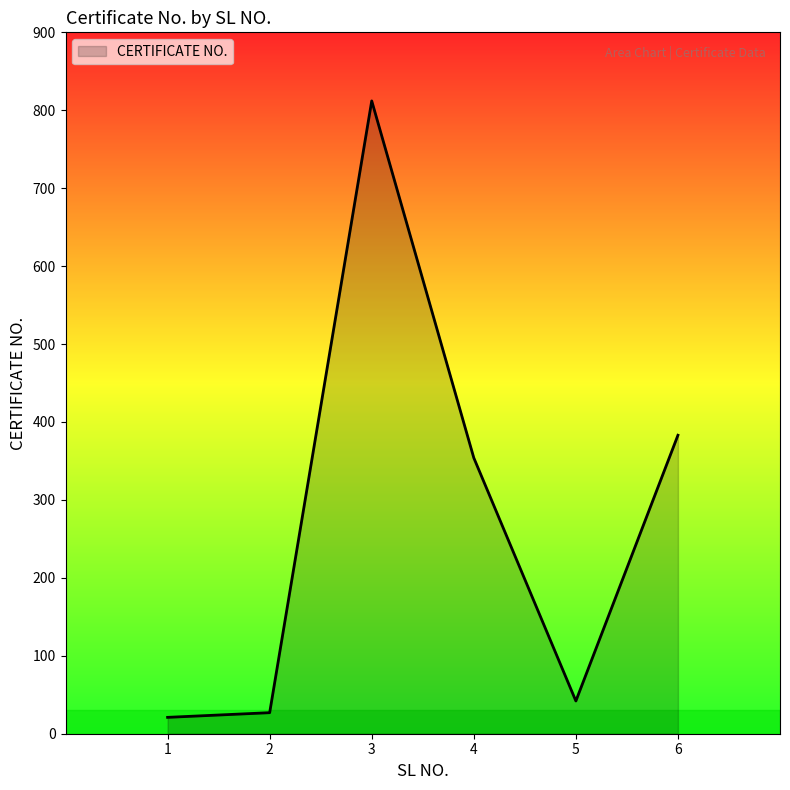

True or false: the data shows 356 at 3.

False